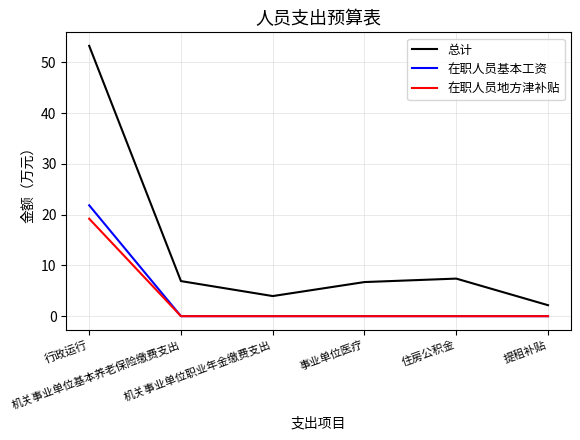

At how many categories does at least one series exceed 39?

1